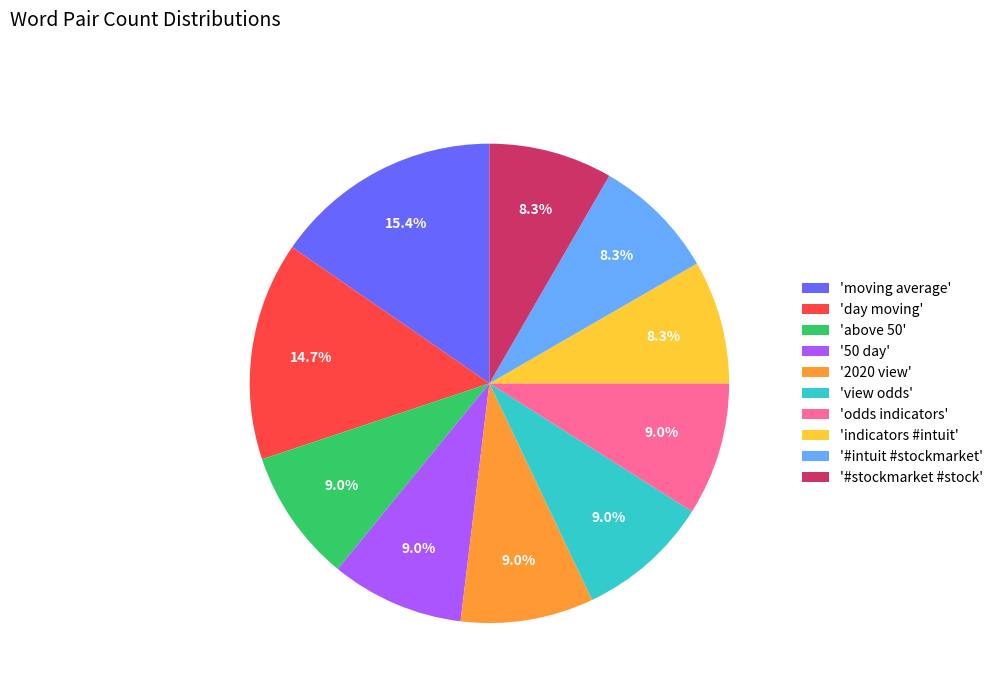

Which slice is the largest?

'moving average'